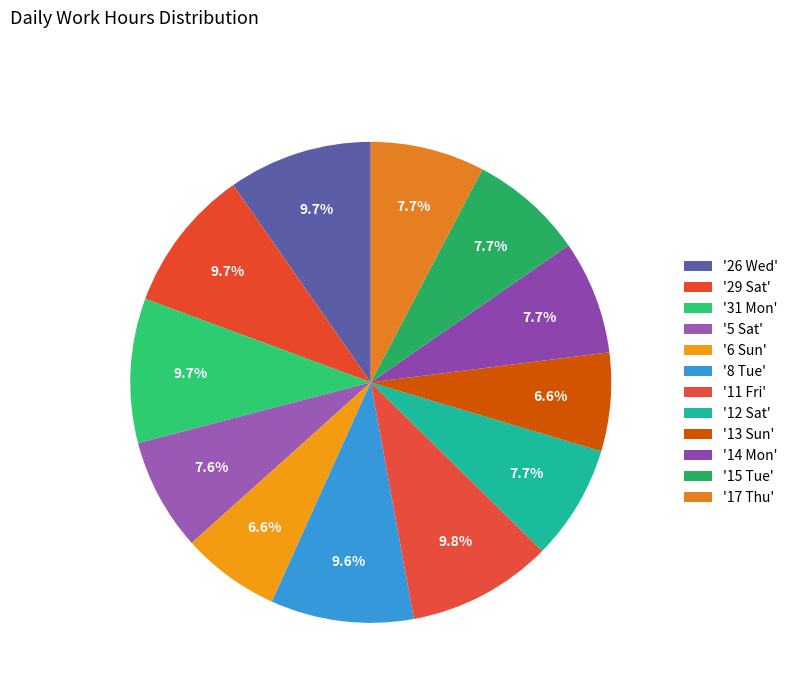

How many slices are in this pie chart?

12